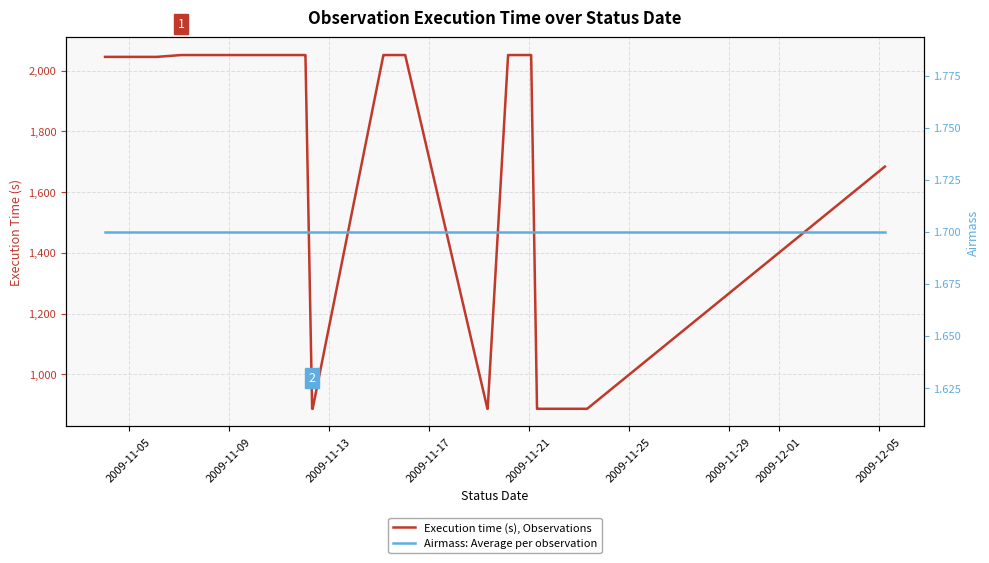

At how many categories does at least one series exceed 318?

39